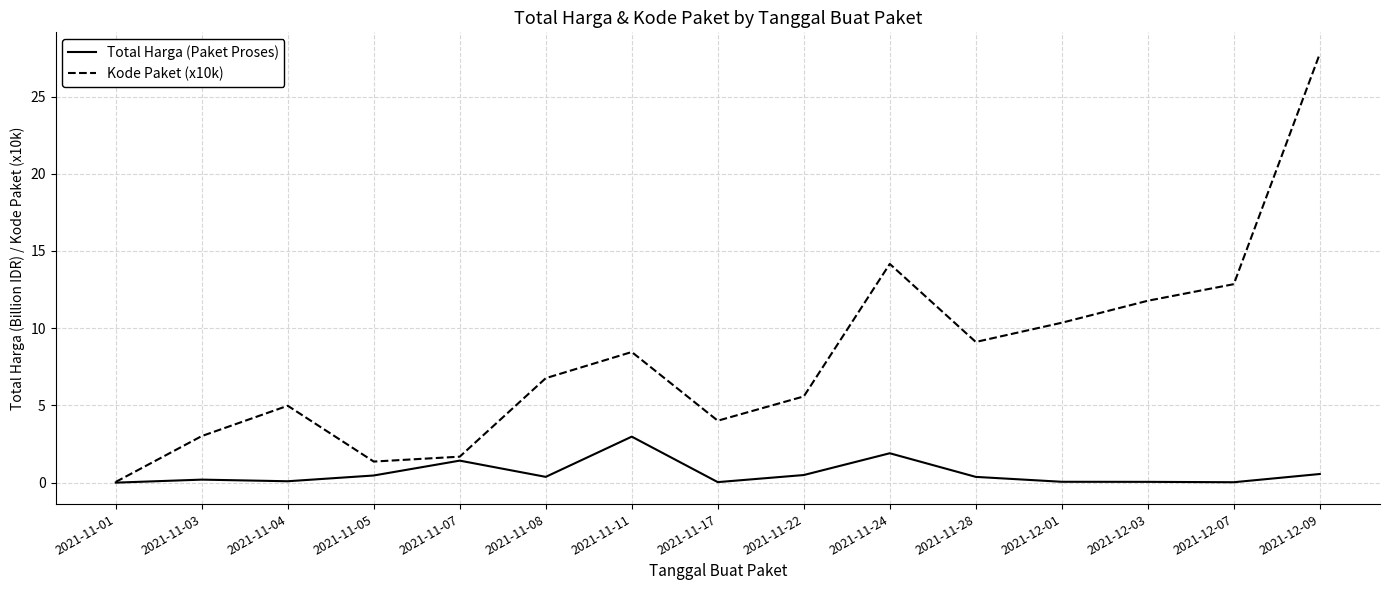

The Kode Paket (x10k) series shows 16.1 at 2021-11-28. True or false?

False